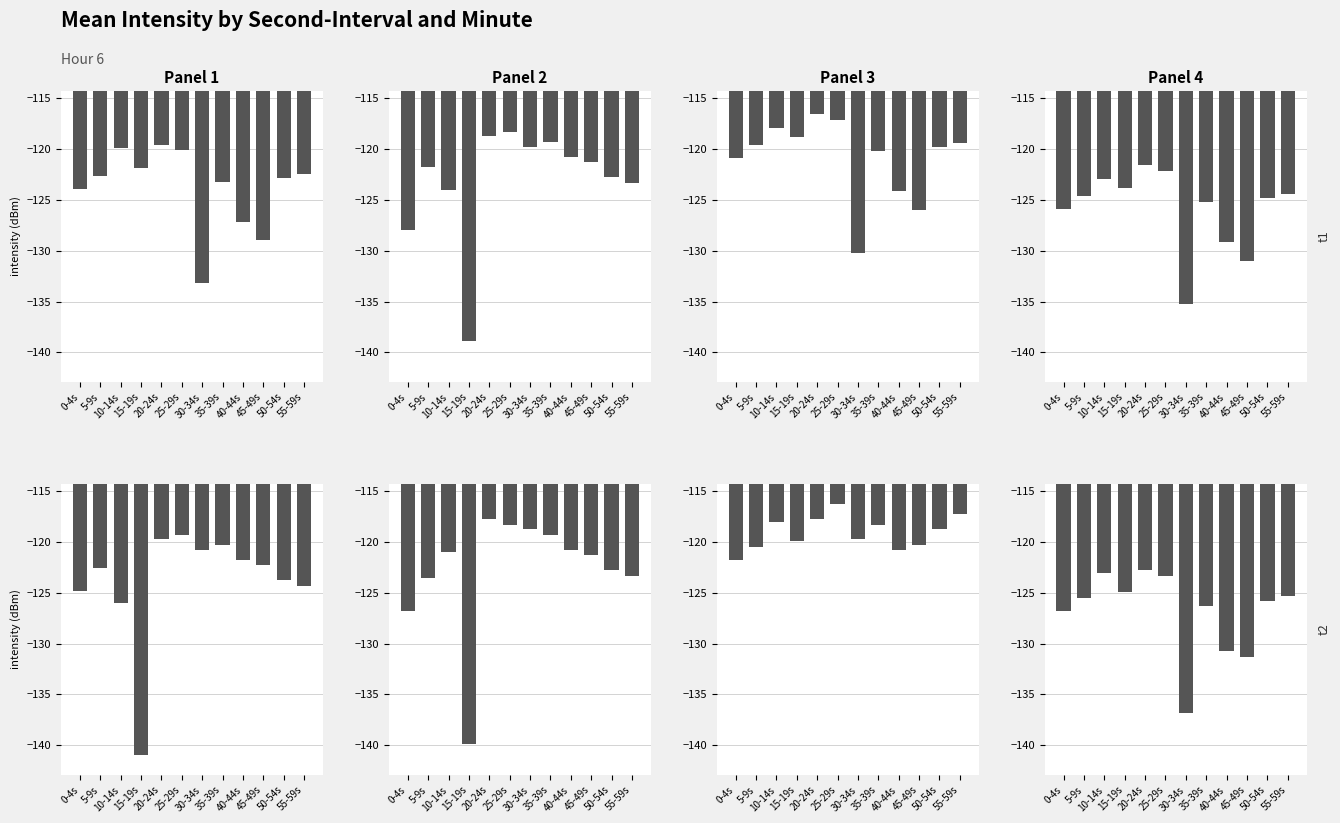

What is the average value of the Panel 1 series?

-123.9